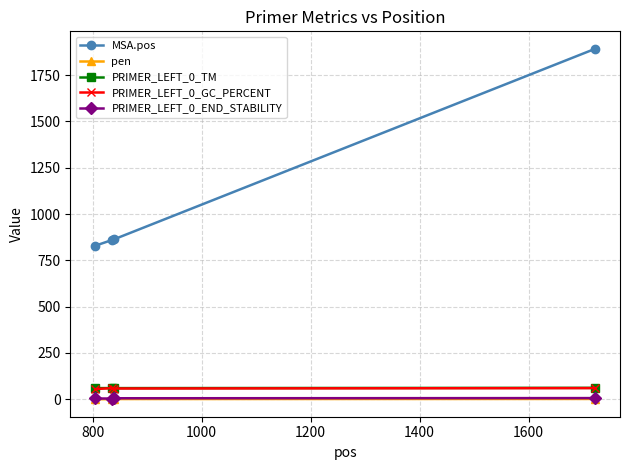

What is the value of the PRIMER_LEFT_0_GC_PERCENT point at the 3rd from the left?

57.9